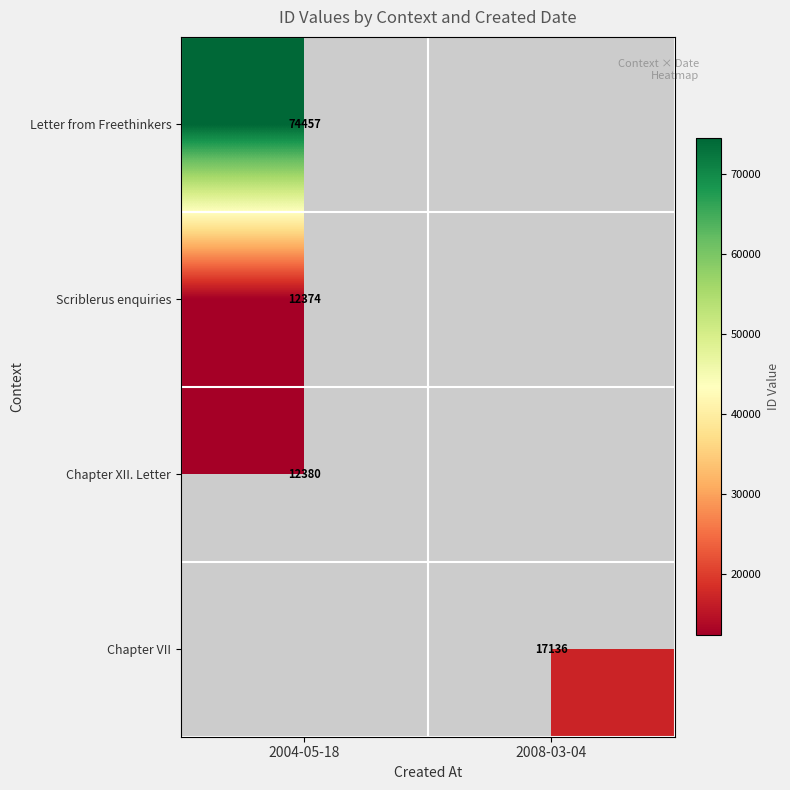

The value of Chapter VII at 2008-03-04 is 17136. True or false?

True